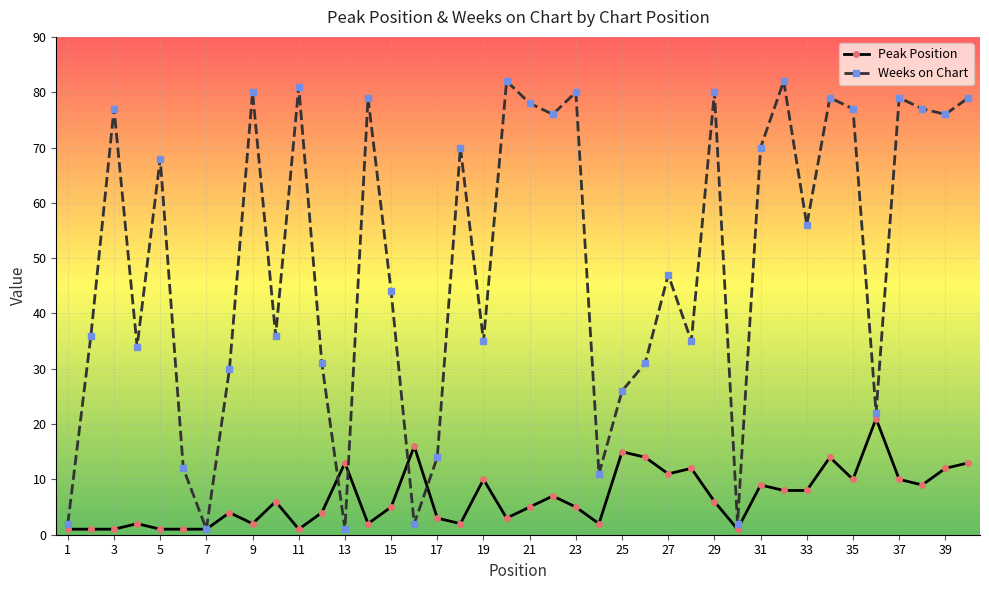

Which series has the largest range (max minus min)?

Weeks on Chart